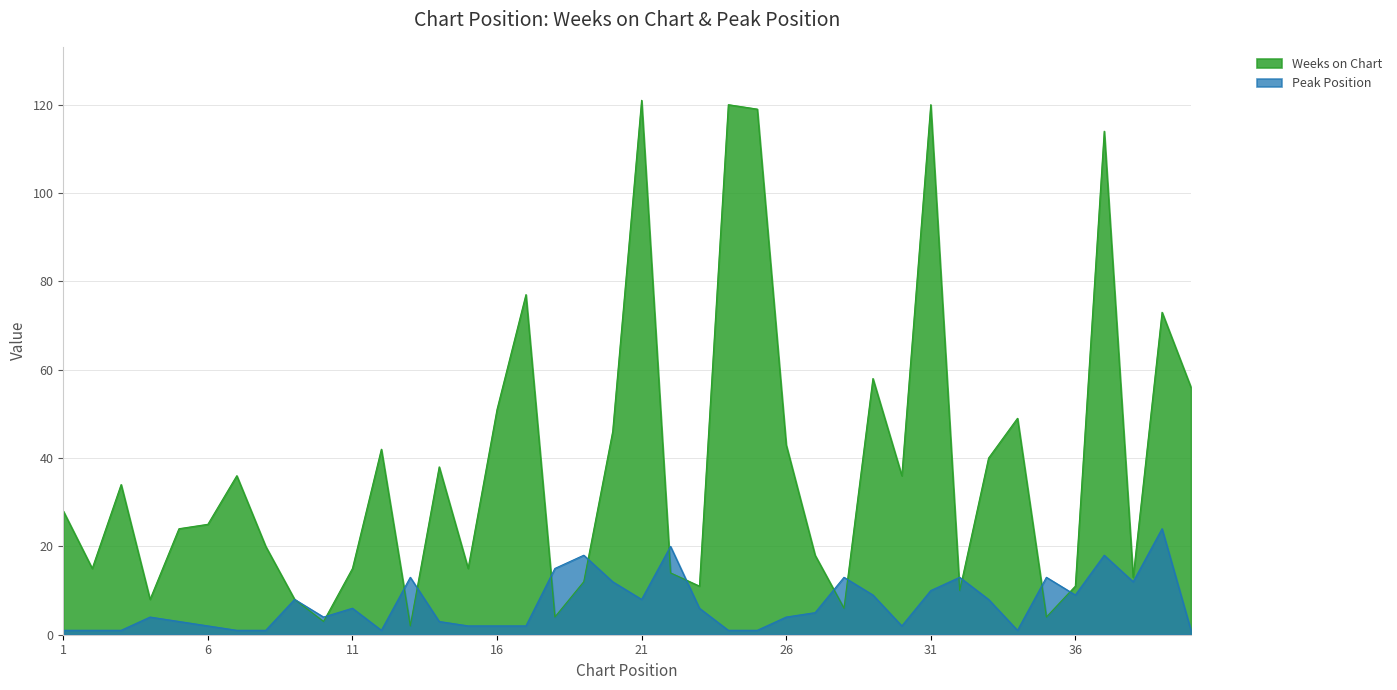

What is the sum of the Weeks on Chart values at 40 and 19?

68